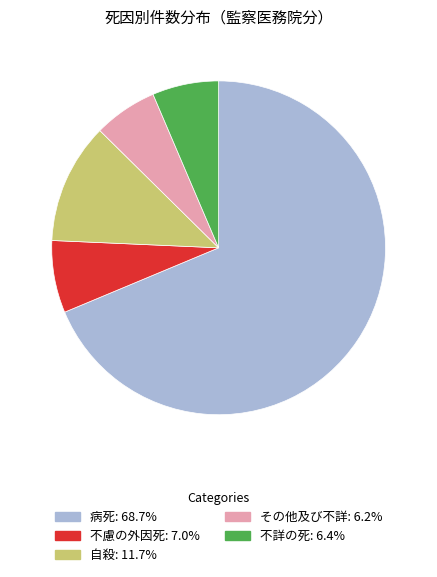

Is there any slice that represents more than half of the pie?

Yes